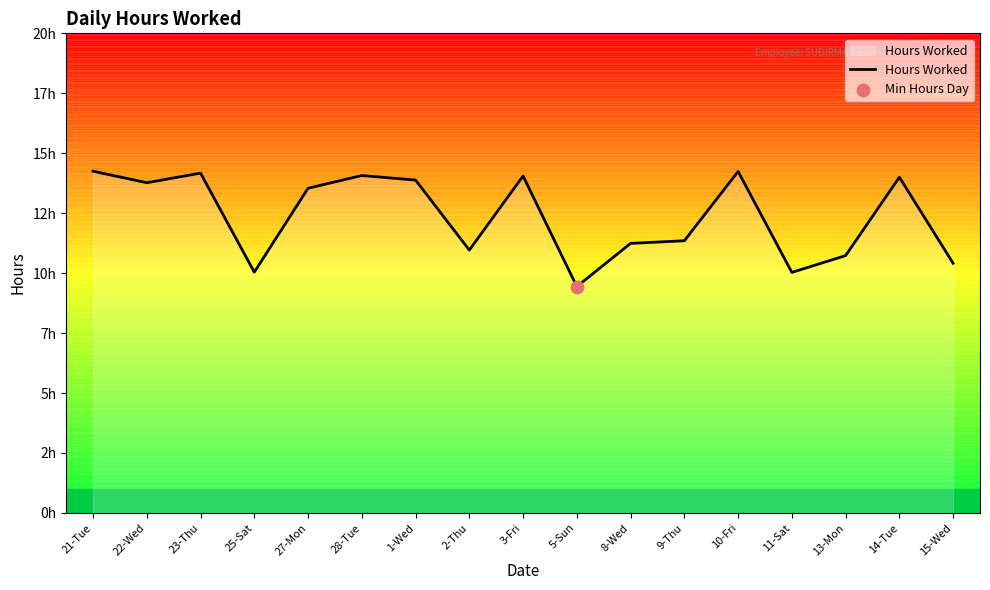

What is the ratio of the value at 25-Sat to the value at 3-Fri?

0.7